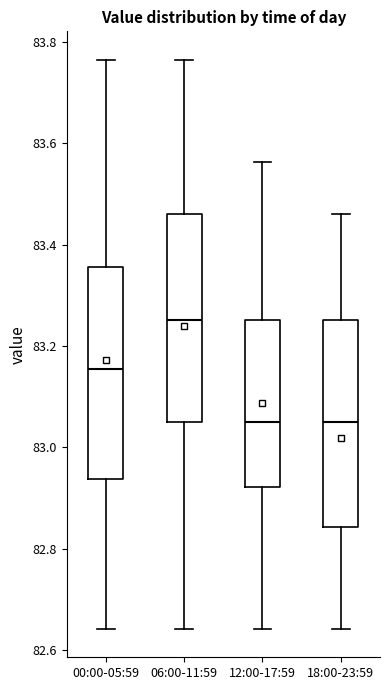

Which box has the highest median line?

06:00-11:59